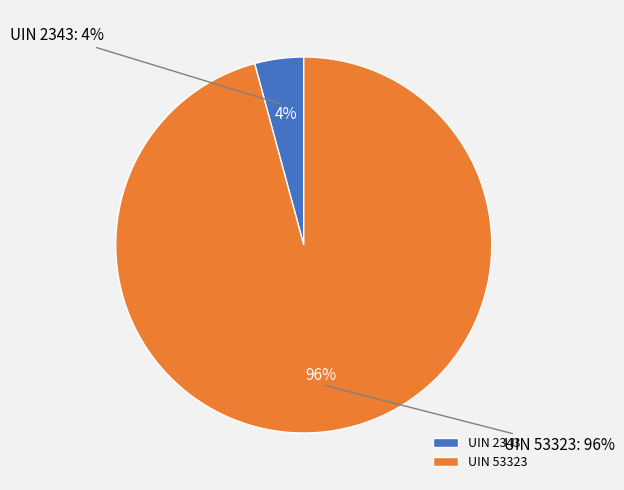

What percentage do UIN 53323 and UIN 2343 together represent?

100.0%